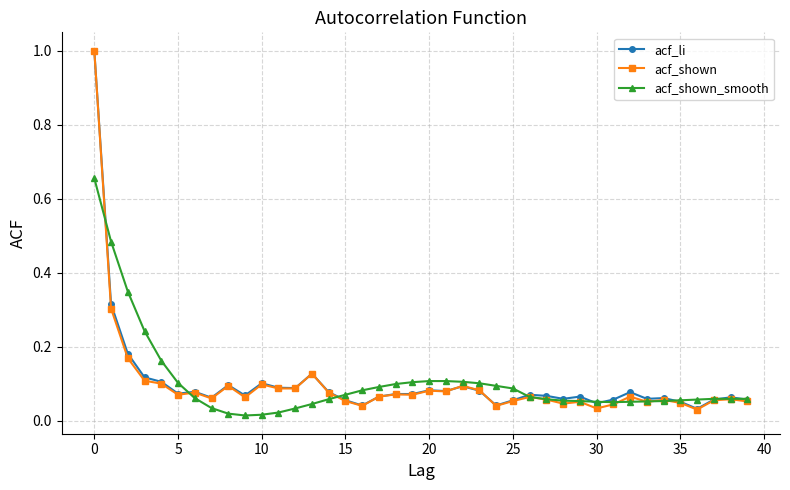

Which series has the widest spread of values?

acf_shown